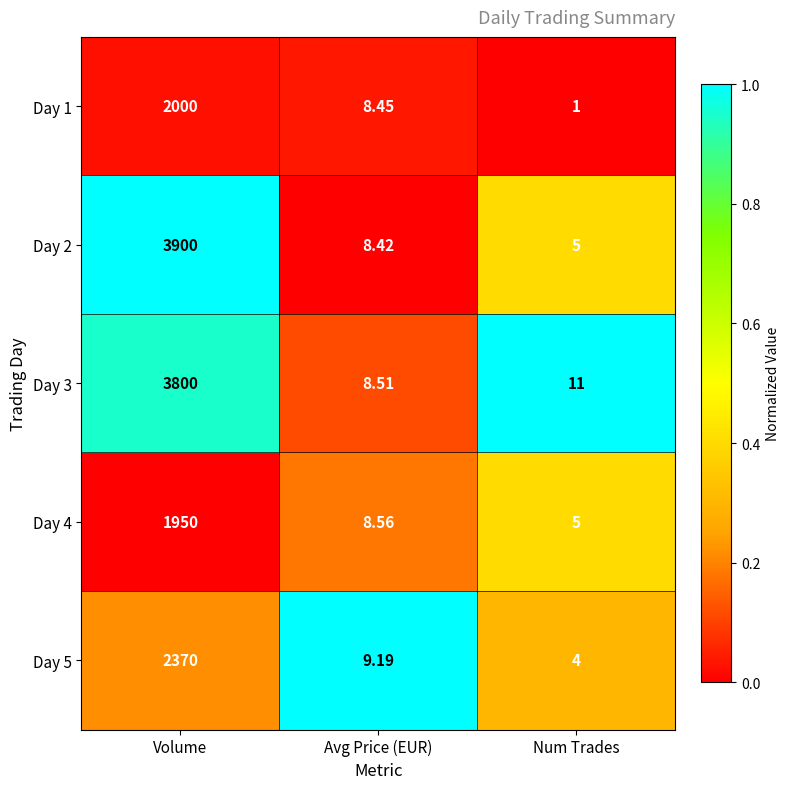

Count the number of data series in this chart.

5